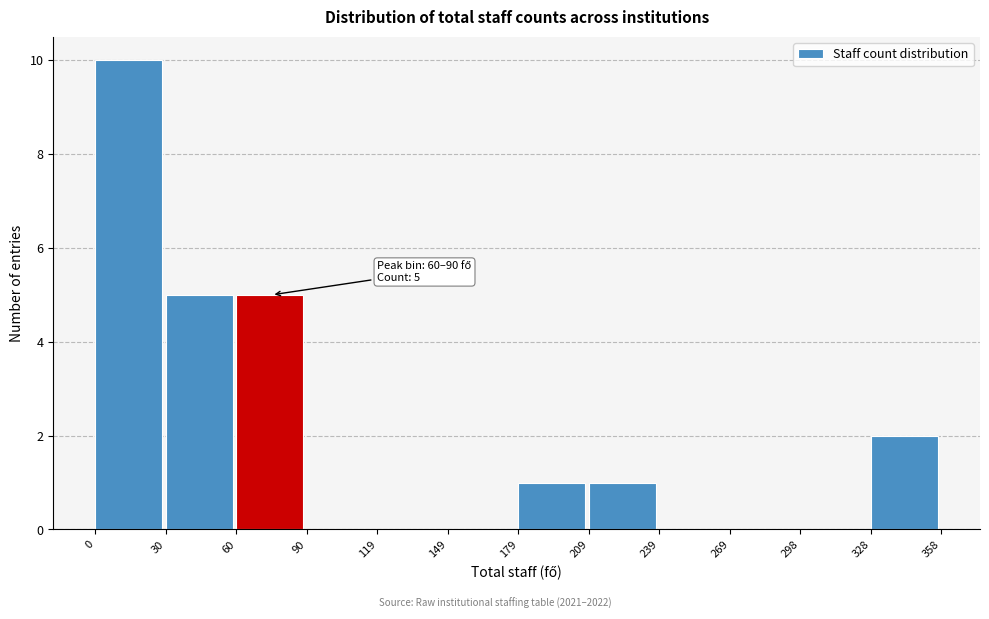

Over which range of the x-axis is the bar tallest?

0 to 30